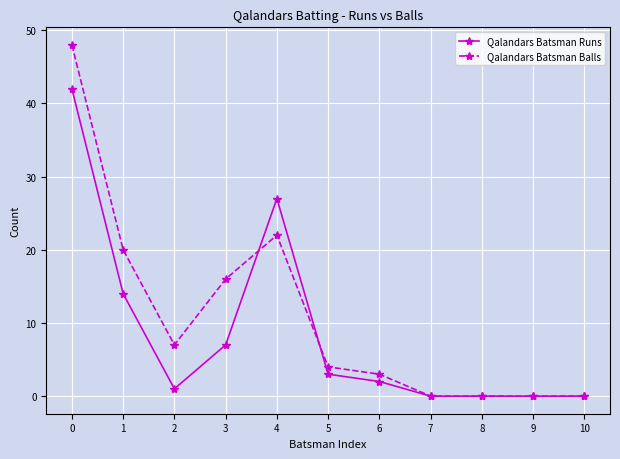

Rank the series by their average value, from highest to lowest.

Qalandars Batsman Balls, Qalandars Batsman Runs